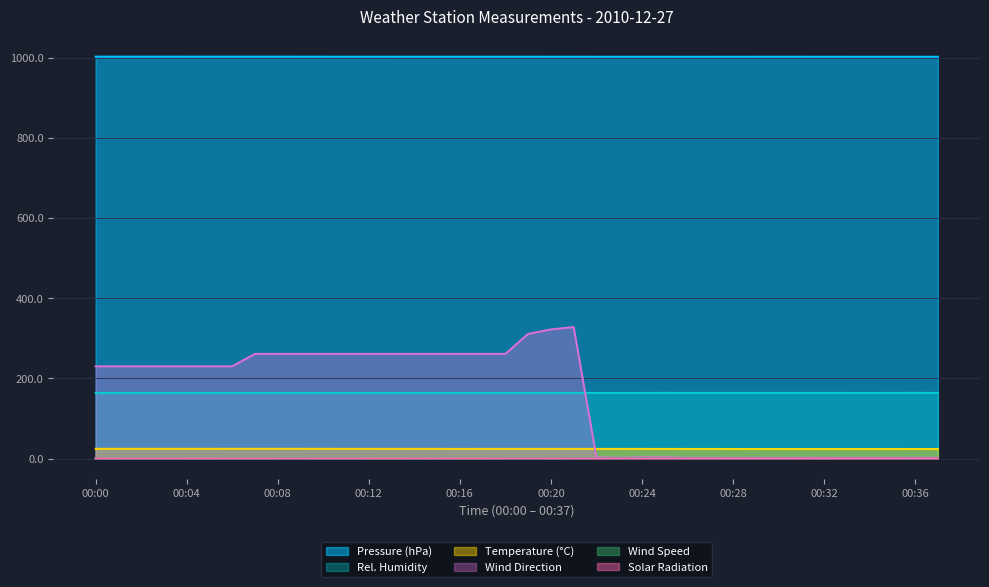

True or false: RH has a value of 56.4 at 00:01.

False